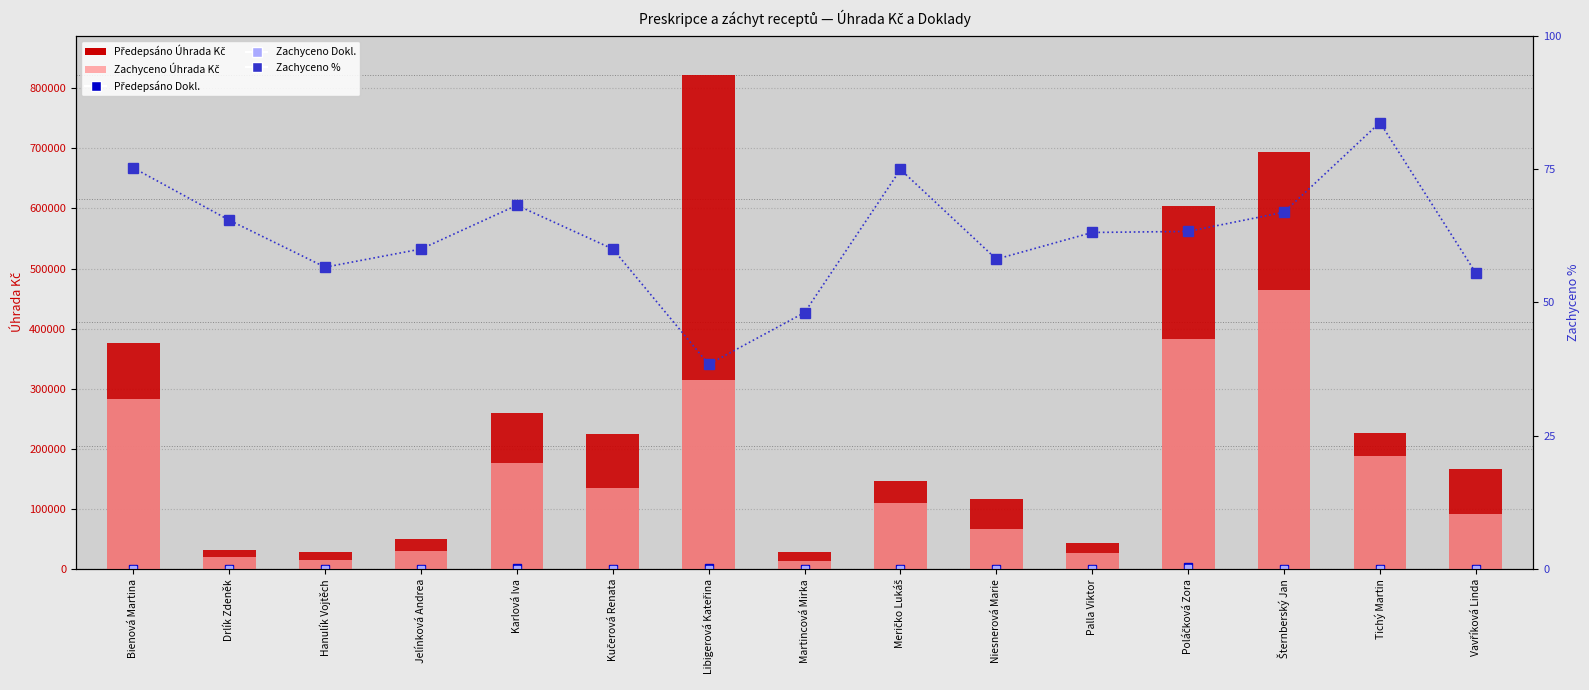

Reading left to right, transcribe all the data shown in this chart.

Předepsáno Dokl.: Bienová Martina=1158.0	Drlík Zdeněk=226.0	Hanulík Vojtěch=251.0	Jelínková Andrea=332.0	Karlová Iva=1400.0	Kučerová Renata=630.5	Libigerová Kateřina=1820.0	Martincová Mirka=198.0	Meričko Lukáš=641.0	Niesnerová Marie=778.0	Palla Viktor=230.0	Poláčková Zora=3149.0	Šternberský Jan=1066.0	Tichý Martin=384.0	Vavříková Linda=1111.0
Zachyceno Dokl.: Bienová Martina=782.0	Drlík Zdeněk=163.0	Hanulík Vojtěch=157.0	Jelínková Andrea=202.0	Karlová Iva=916.0	Kučerová Renata=357.5	Libigerová Kateřina=1115.0	Martincová Mirka=101.0	Meričko Lukáš=440.0	Niesnerová Marie=547.0	Palla Viktor=139.0	Poláčková Zora=2150.0	Šternberský Jan=660.0	Tichý Martin=276.0	Vavříková Linda=636.0
Předepsáno Úhrada Kč: Bienová Martina=375429.2	Drlík Zdeněk=31826.7	Hanulík Vojtěch=28426.1	Jelínková Andrea=51101.5	Karlová Iva=260087.4	Kučerová Renata=224791.7	Libigerová Kateřina=821618.4	Martincová Mirka=28712.8	Meričko Lukáš=146104.6	Niesnerová Marie=116178.3	Palla Viktor=43339.3	Poláčková Zora=603697.7	Šternberský Jan=694063.6	Tichý Martin=225827.4	Vavříková Linda=166138.9
Zachyceno Úhrada Kč: Bienová Martina=282345.5	Drlík Zdeněk=20816.9	Hanulík Vojtěch=16090.4	Jelínková Andrea=30660.3	Karlová Iva=177419.6	Kučerová Renata=134793.5	Libigerová Kateřina=315143.5	Martincová Mirka=13803.1	Meričko Lukáš=109497.9	Niesnerová Marie=67456.9	Palla Viktor=27347.1	Poláčková Zora=382111.6	Šternberský Jan=464599.5	Tichý Martin=189008.6	Vavříková Linda=92224.0
Zachyceno %: Bienová Martina=75.2	Drlík Zdeněk=65.4	Hanulík Vojtěch=56.6	Jelínková Andrea=60.0	Karlová Iva=68.2	Kučerová Renata=60.0	Libigerová Kateřina=38.4	Martincová Mirka=48.1	Meričko Lukáš=74.9	Niesnerová Marie=58.1	Palla Viktor=63.1	Poláčková Zora=63.3	Šternberský Jan=66.9	Tichý Martin=83.7	Vavříková Linda=55.5